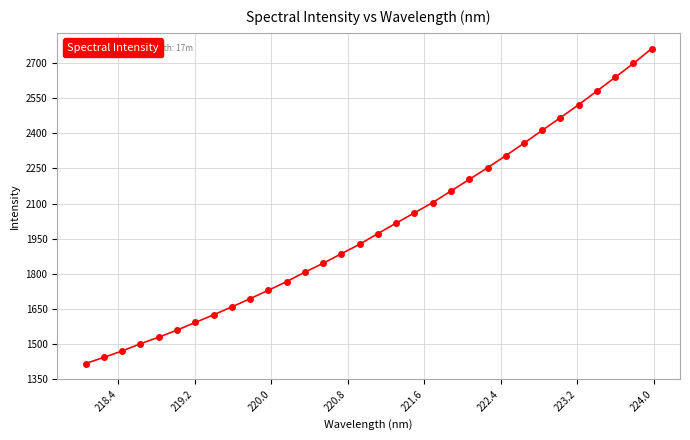

True or false: there are more than 0 points higher than both neighbors.

False